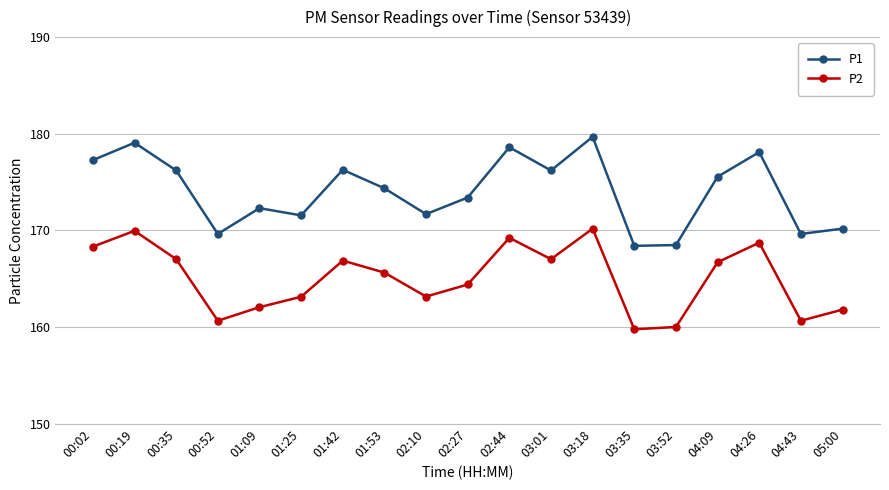

What are all the series names shown in the legend?

P1, P2